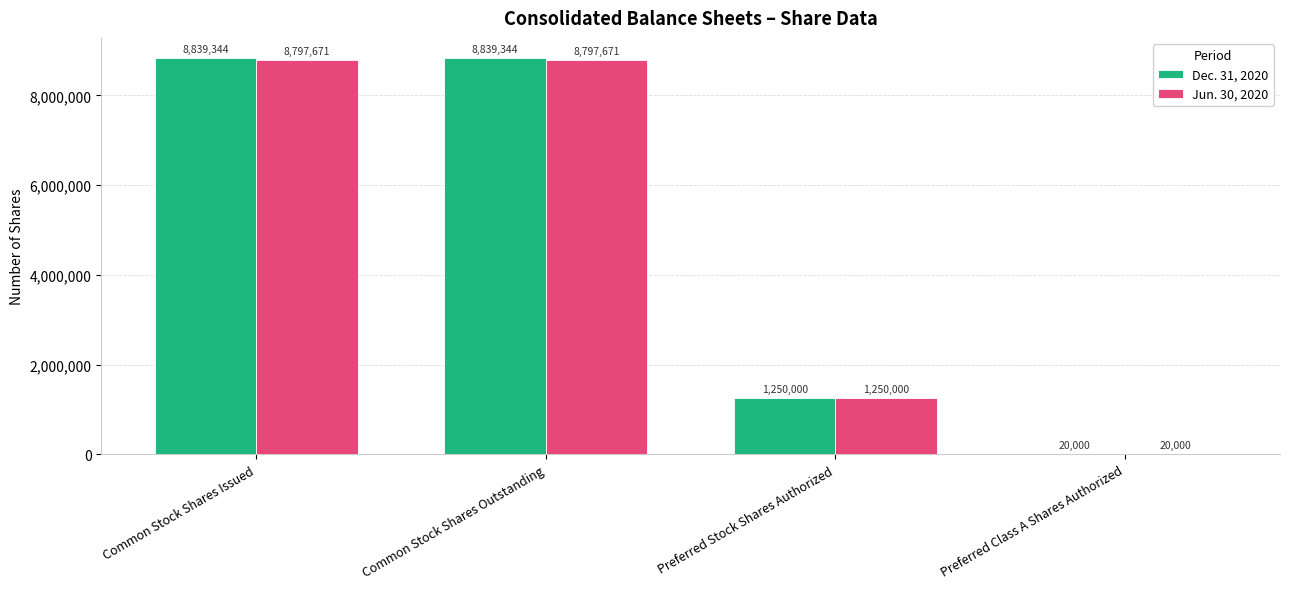

What is the greatest value displayed?

8839344